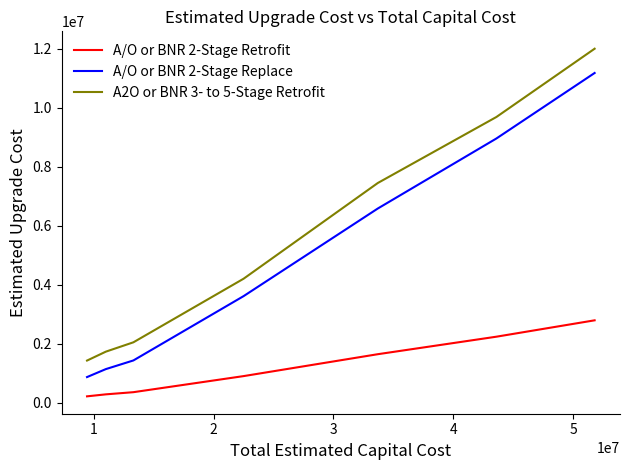

Which series has the largest total across all categories?

A2O or BNR 3- to 5-Stage Retrofit